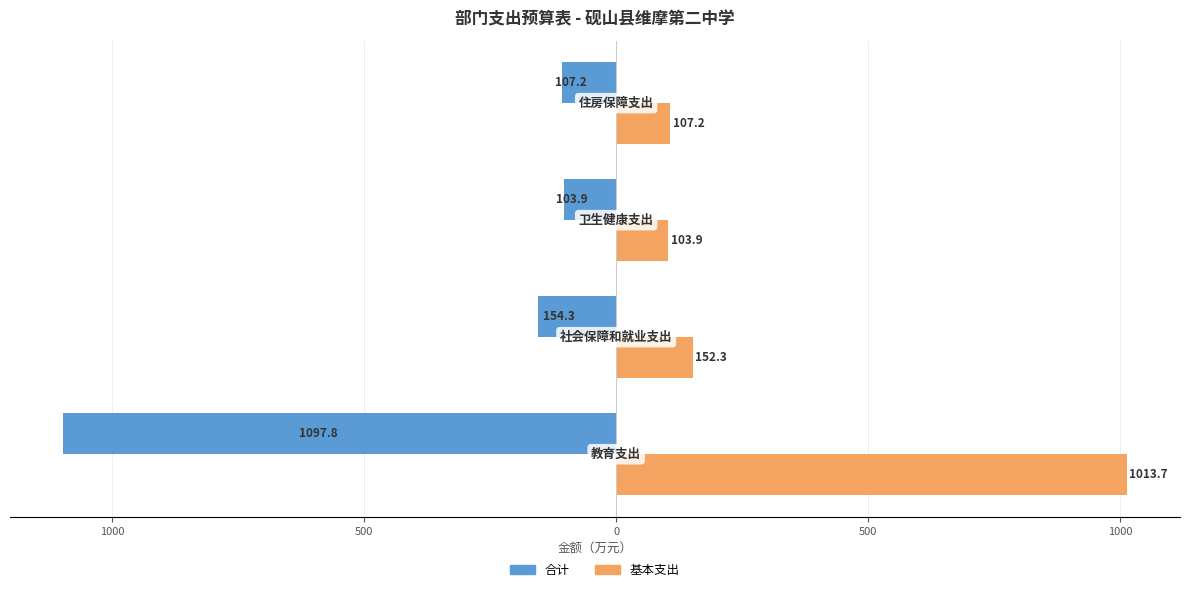

What are all the series names shown in the legend?

合计, 基本支出